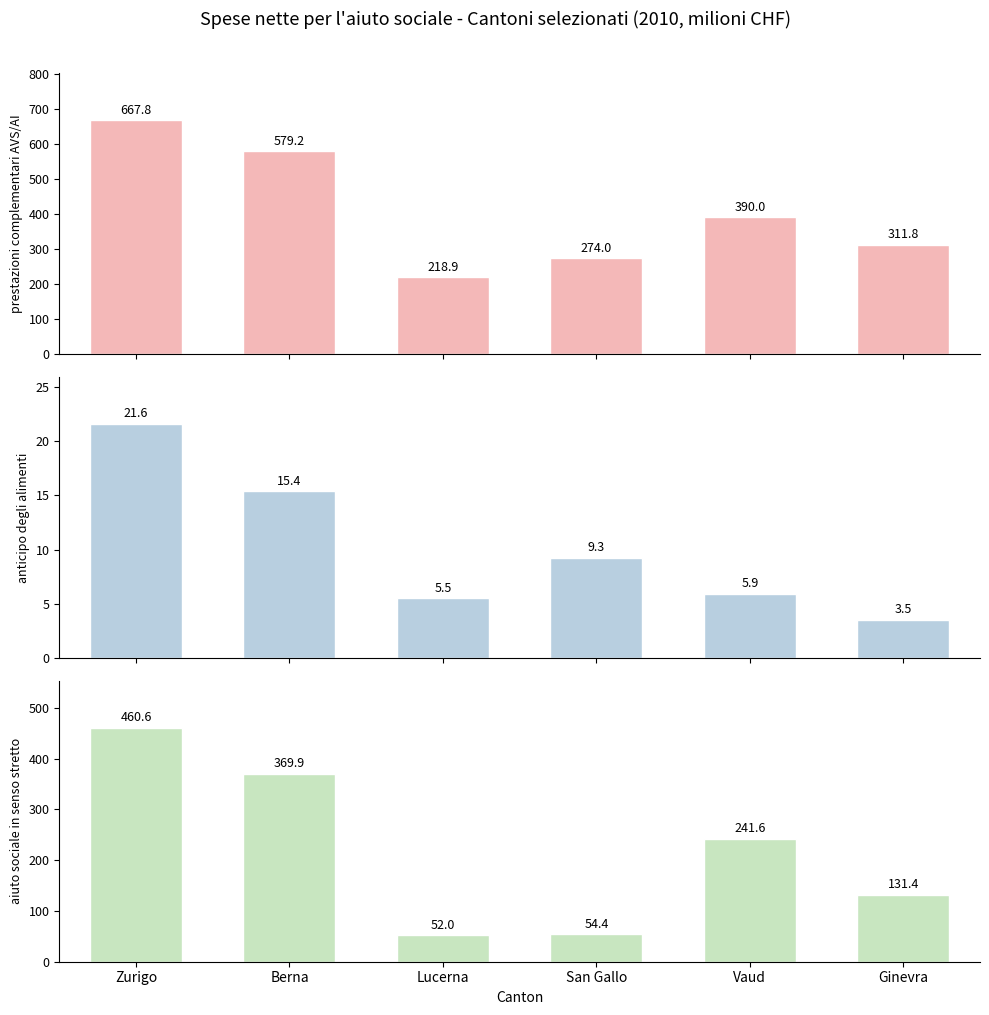

Reading left to right, transcribe all the data shown in this chart.

prestazioni complementari AVS/AI: 667.8	579.2	218.9	274.0	390.0	311.8
anticipo degli alimenti: 21.6	15.4	5.5	9.3	5.9	3.5
aiuto sociale in senso stretto: 460.6	369.9	52.0	54.4	241.6	131.4